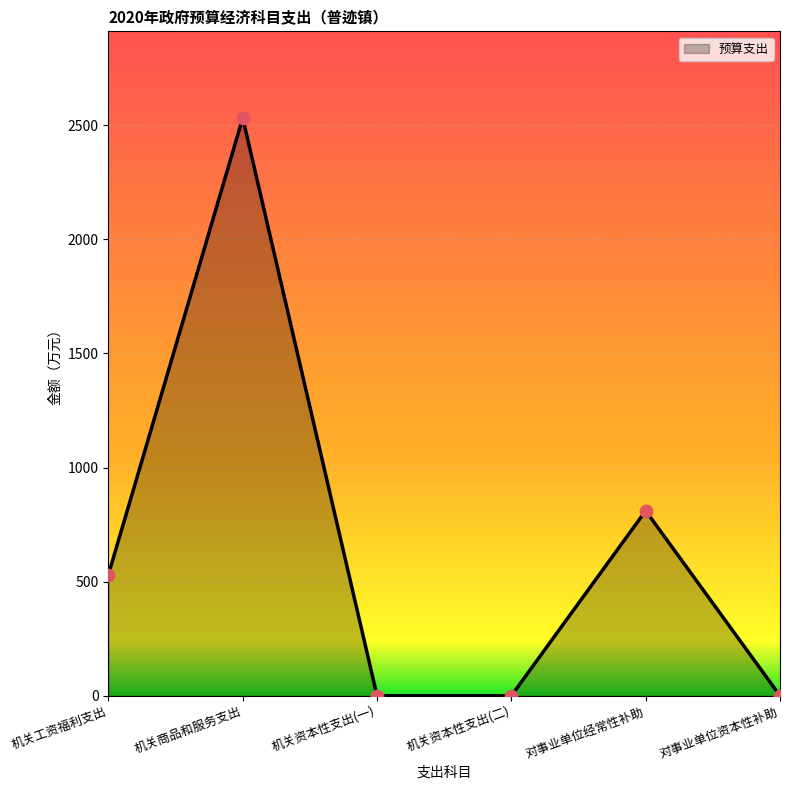

What is the ratio of the value at 对事业单位经常性补助 to the value at 机关工资福利支出?

1.5